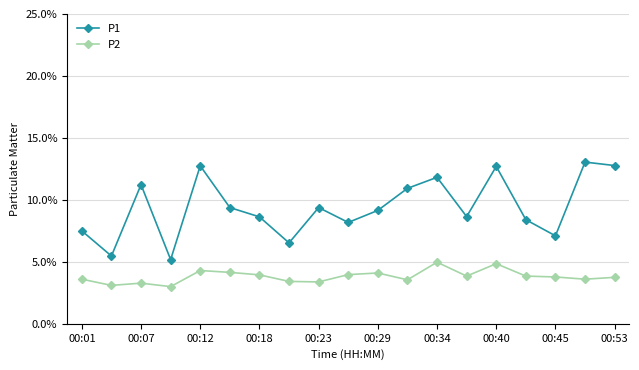

What is the sum of all P2 values?

72.5